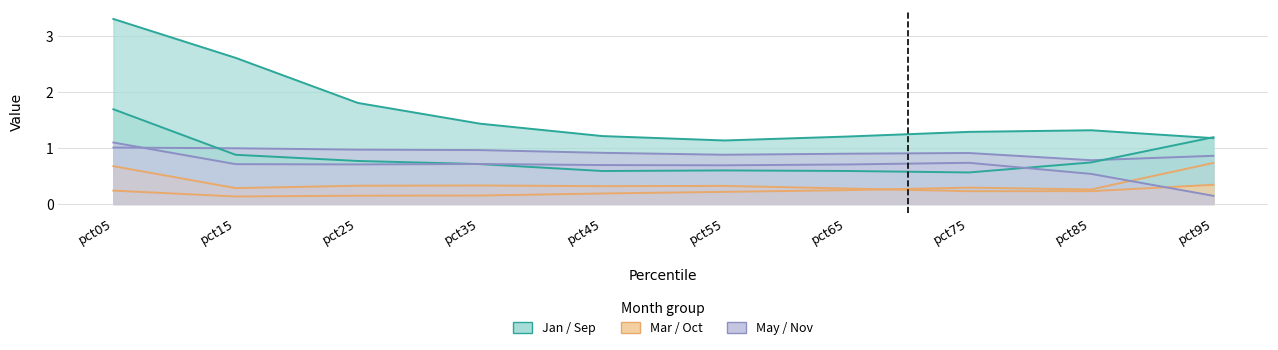

True or false: May has a value of 1.3 at pct15.

False